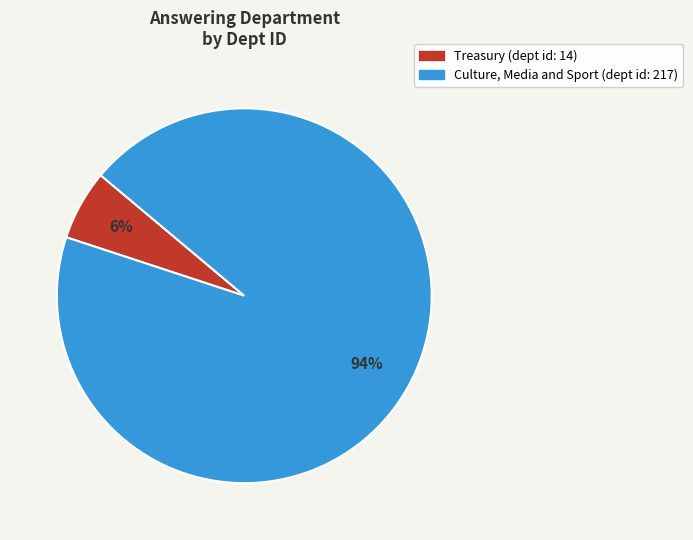

Which category has the smallest portion of the pie?

Treasury